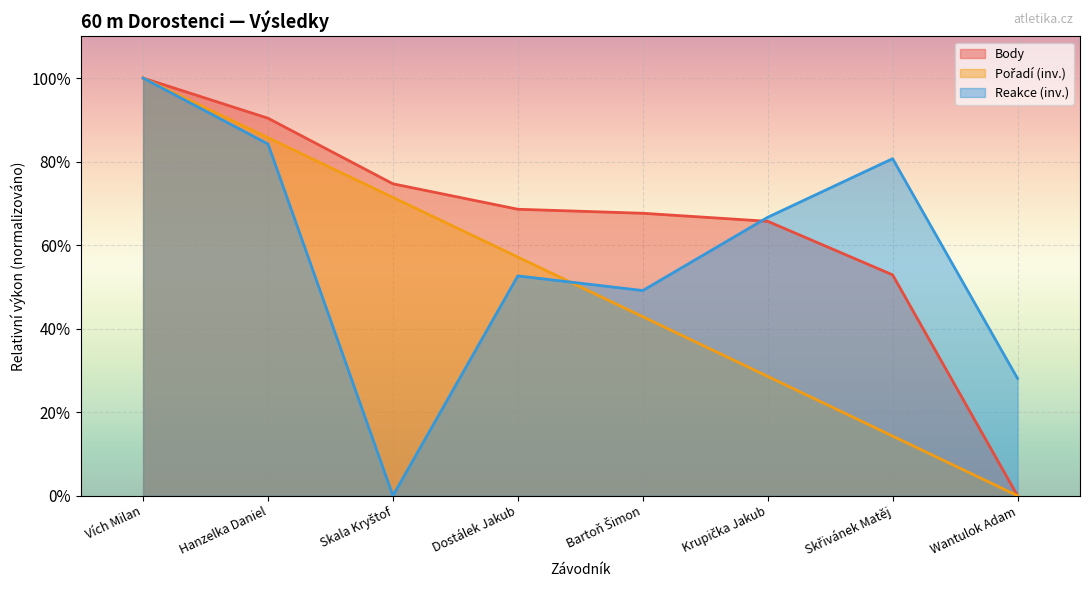

Between Bartoň Šimon and Krupička Jakub, which series saw the biggest shift?

Reakce